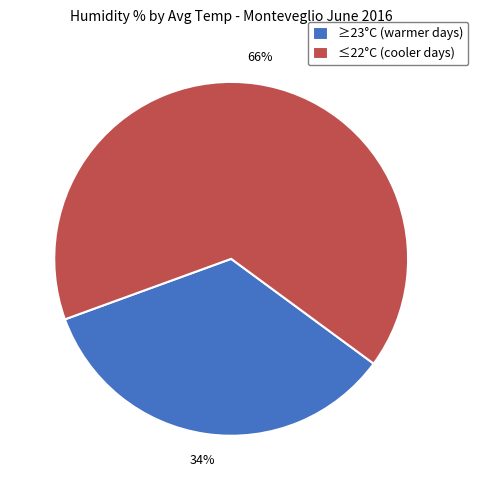

Is the sum of ≤22°C (cooler days) and ≥23°C (warmer days) greater than half?

Yes